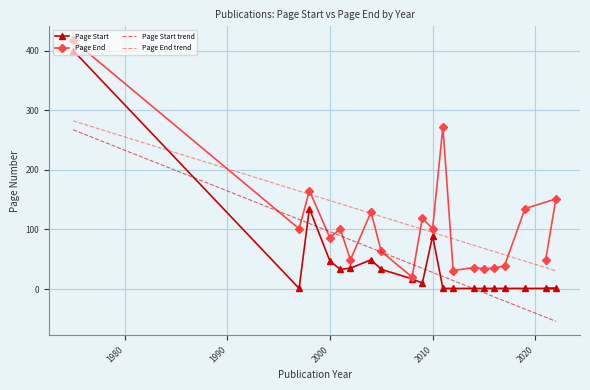

What is the highest value of the Page Start series?

400